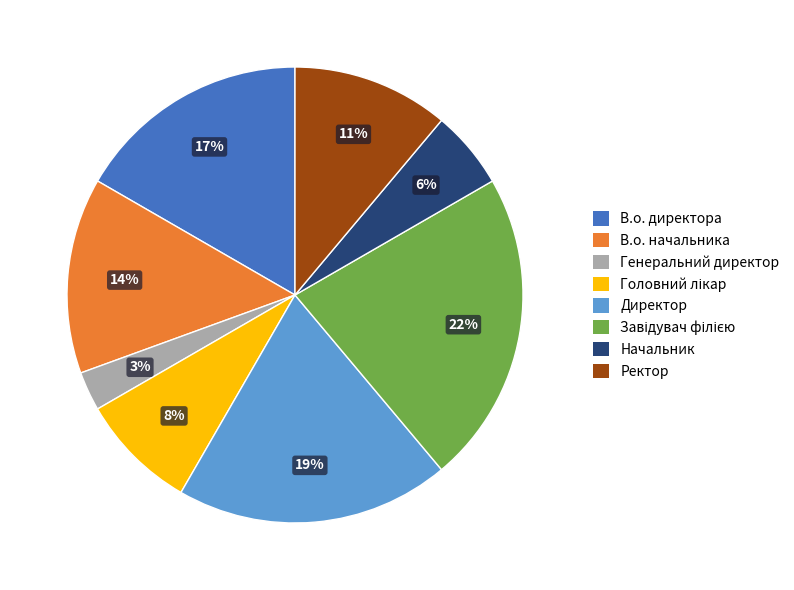

To the nearest percent, what is the difference between the largest and smallest slice percentages?

19%